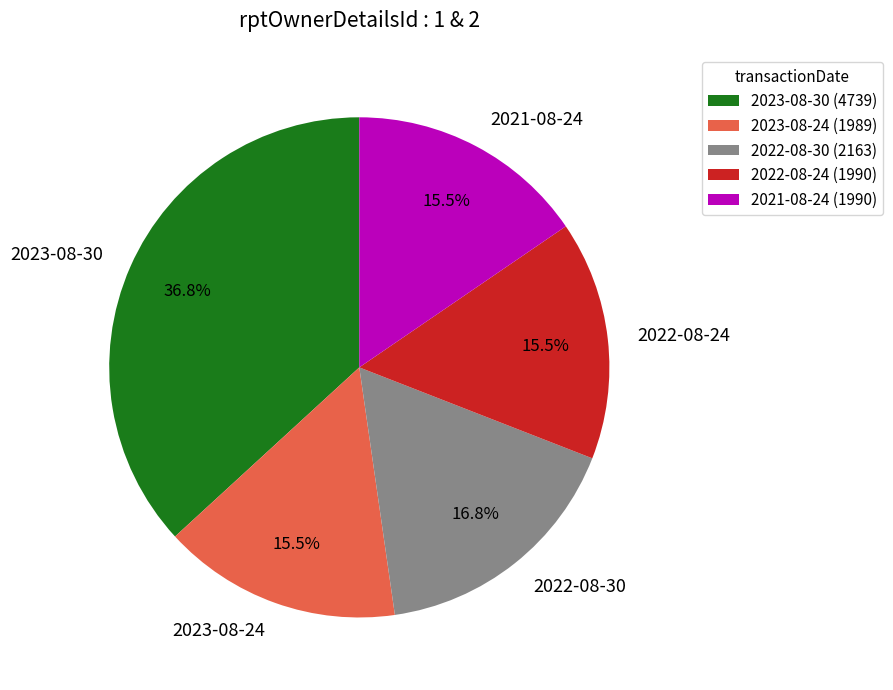

Which has a higher value, 2022-08-30 or 2023-08-24?

2022-08-30